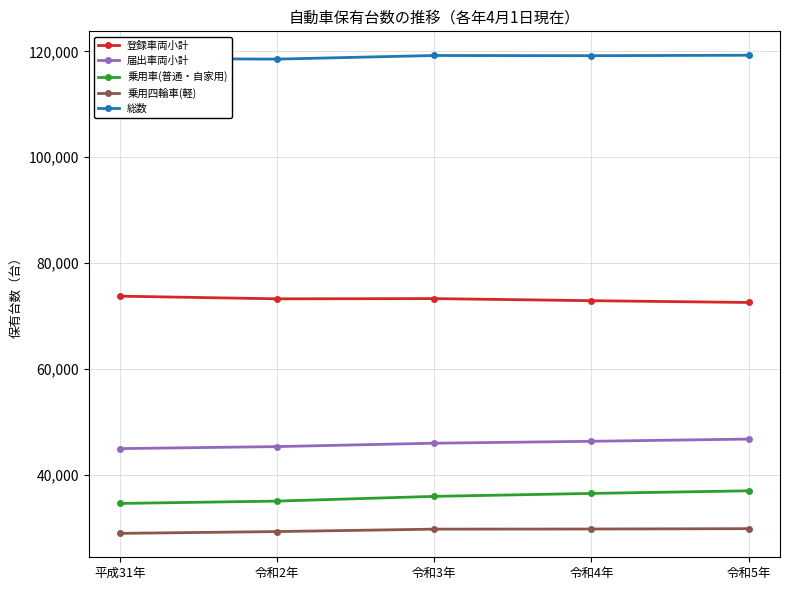

Does the chart display data point markers on the line(s)?

Yes